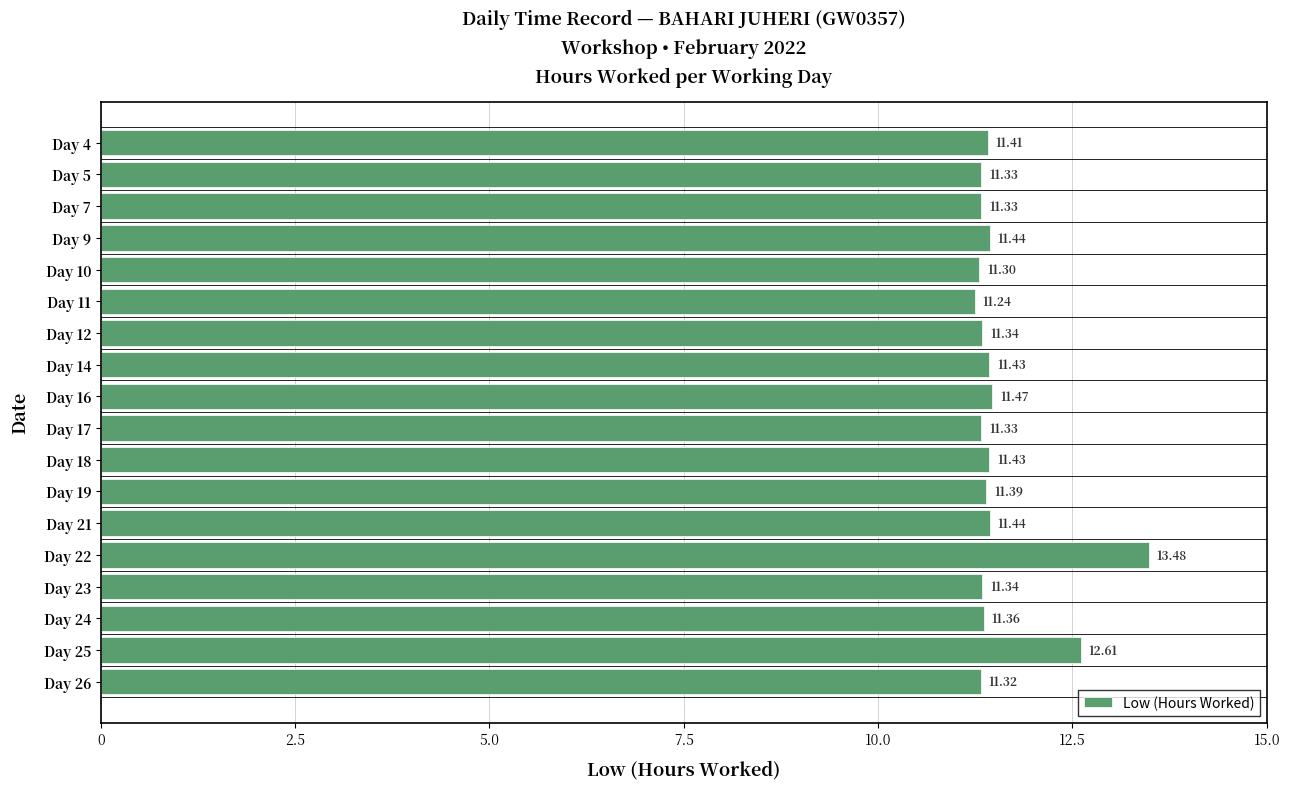

What is the difference between the values at Day 25 and Day 14?

1.2